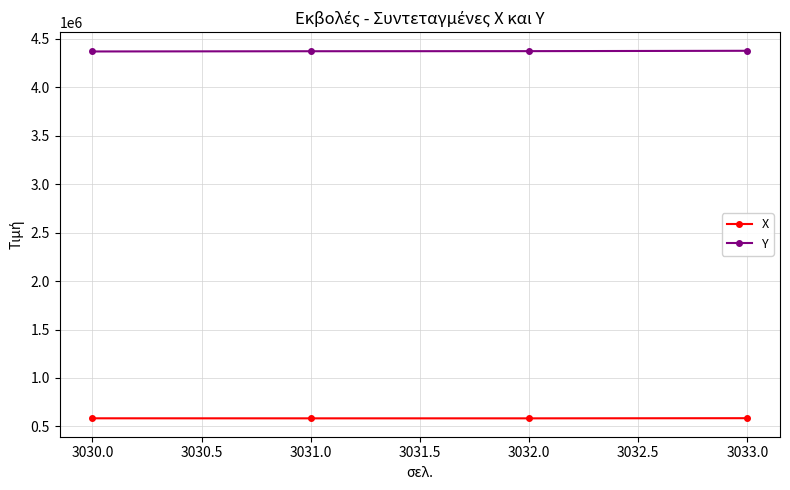

What is the total value across all series at 3033.0?

4962766